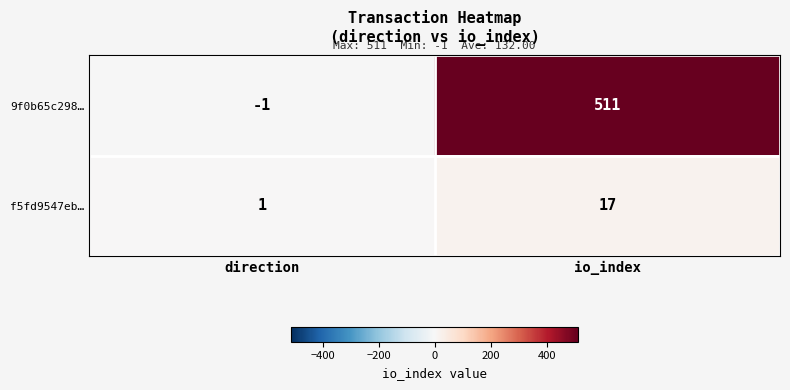

Which label corresponds to the smallest value in the chart?

direction